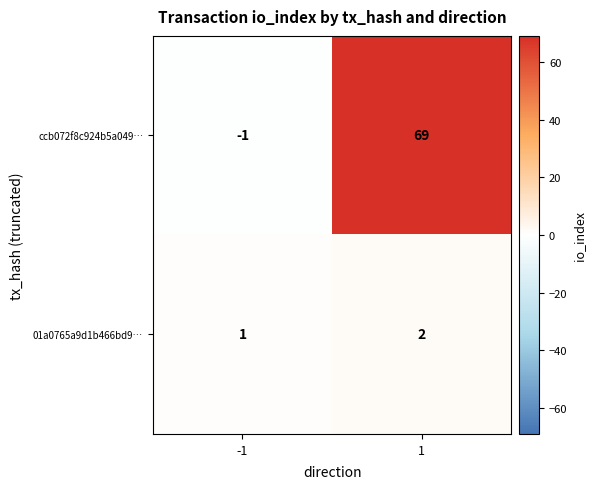

What is the difference between the highest and lowest values at 1?

67